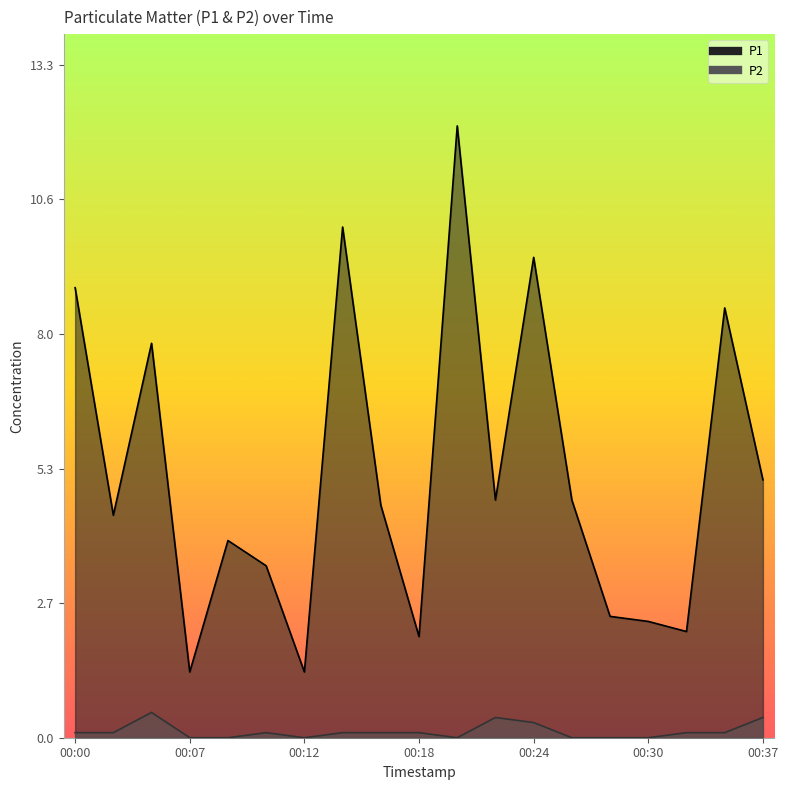

Rank the series by their average value, from highest to lowest.

P1, P2